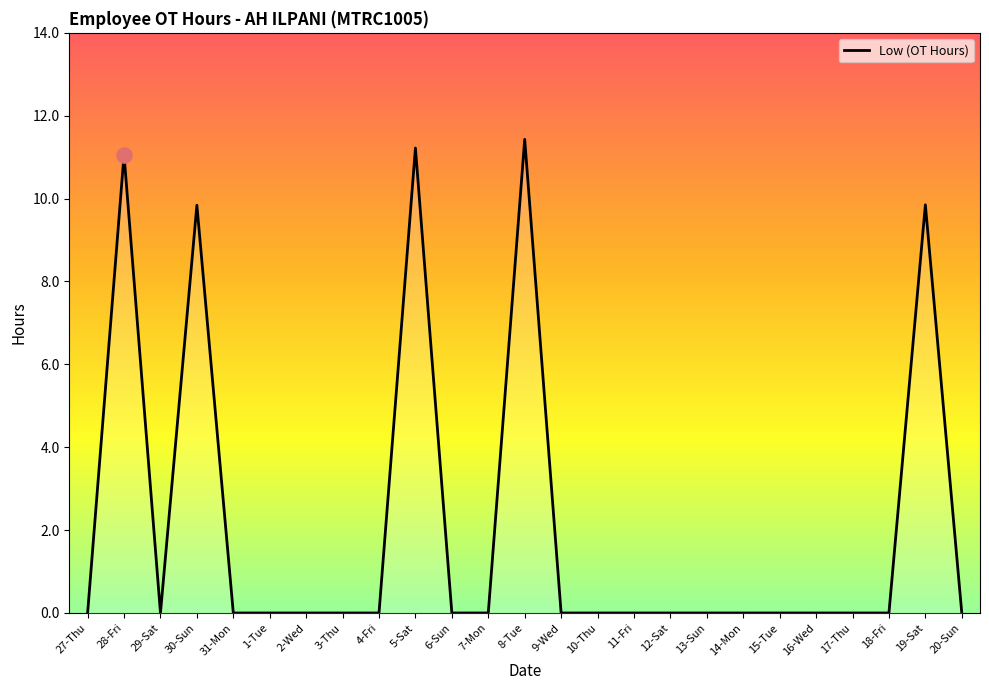

What is the change in value from 30-Sun to 13-Sun?

-9.8